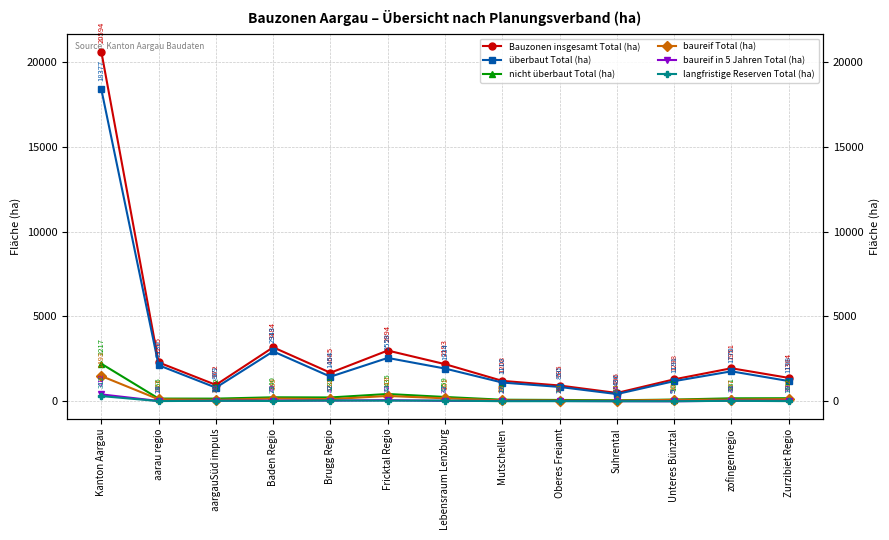

What position from the right is aargauSüd impuls?

11